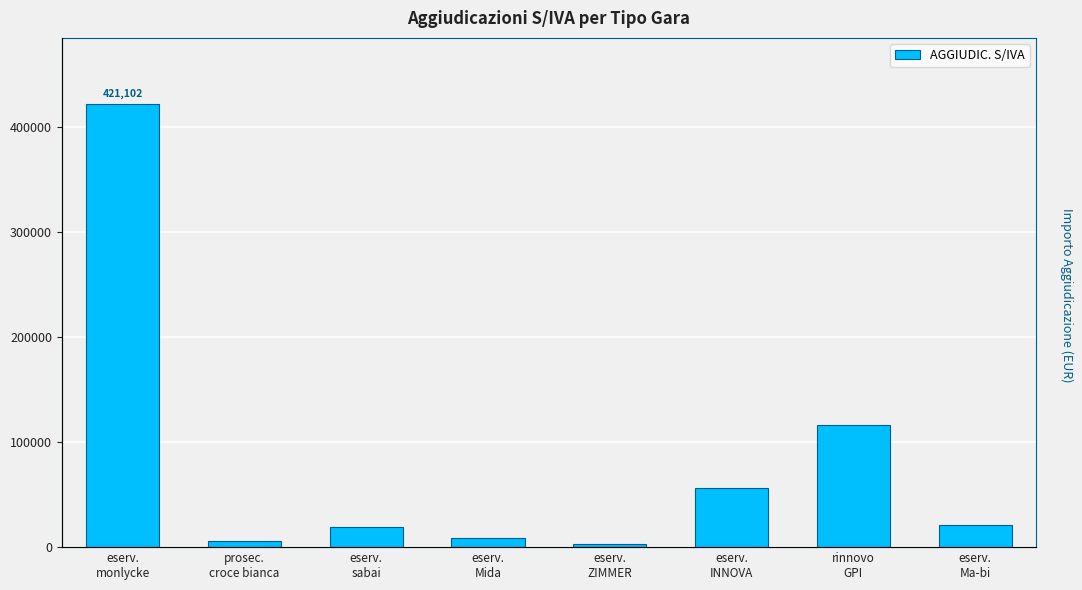

What is the change in value from eserv.
monlycke to rinnovo
GPI?

-305312.5